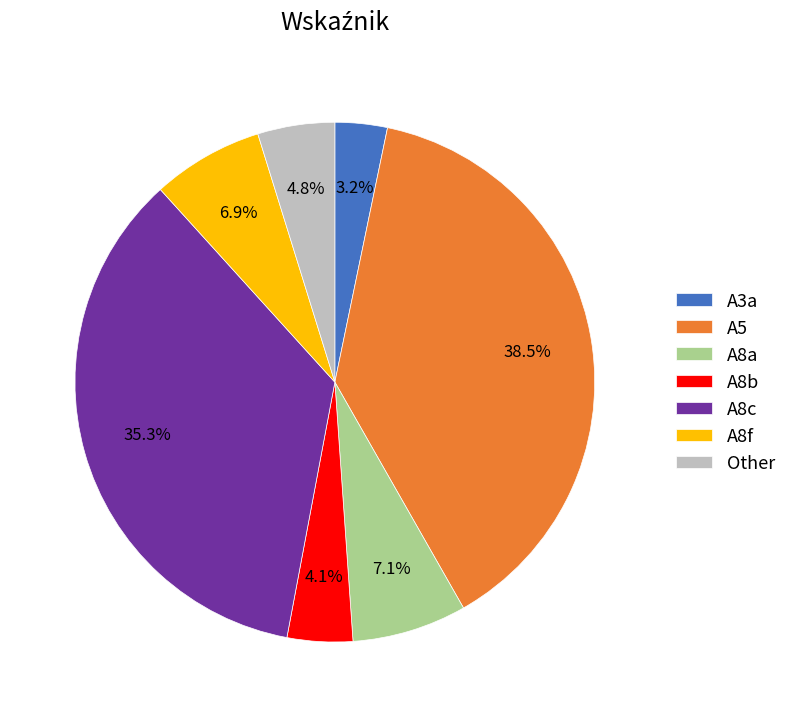

What is the smallest slice in the pie chart?

A3a